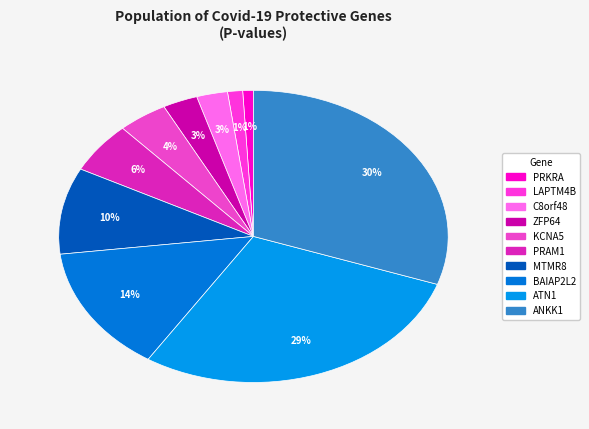

What percentage do ATN1 and MTMR8 together represent?

38.3%